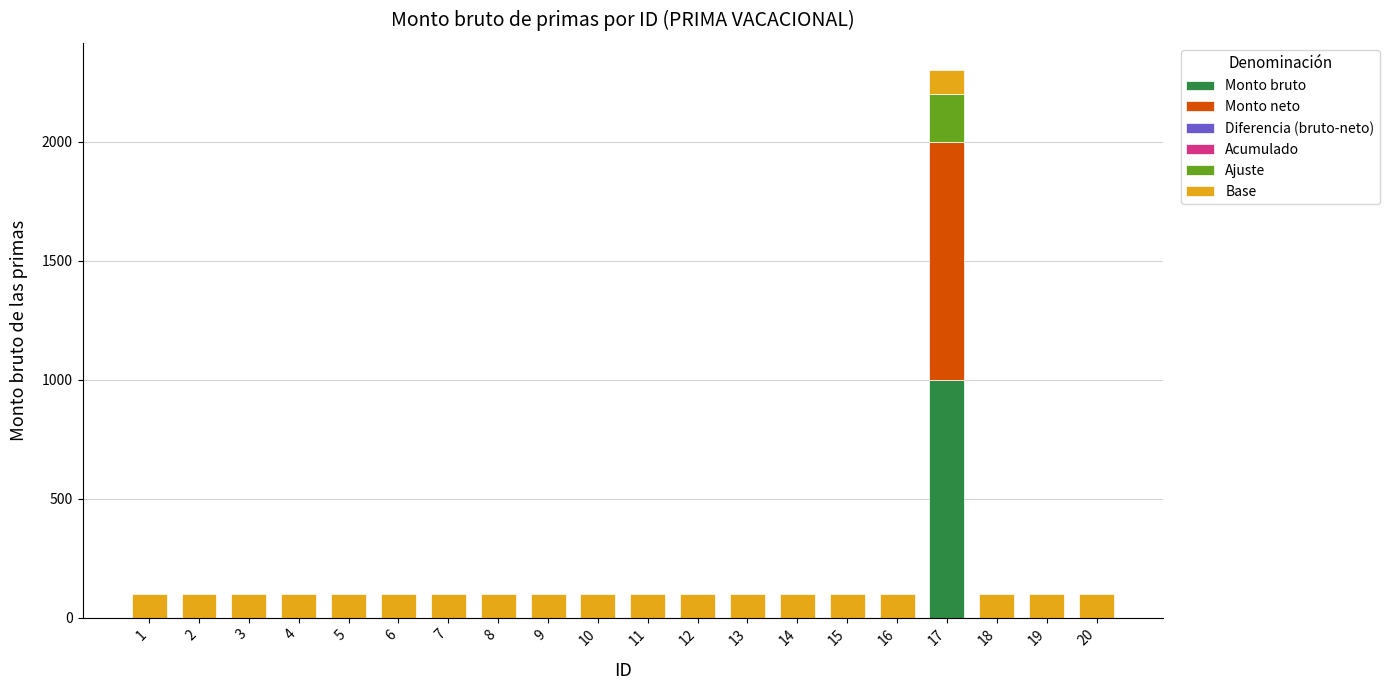

What is the highest value of the Monto bruto series?

1000